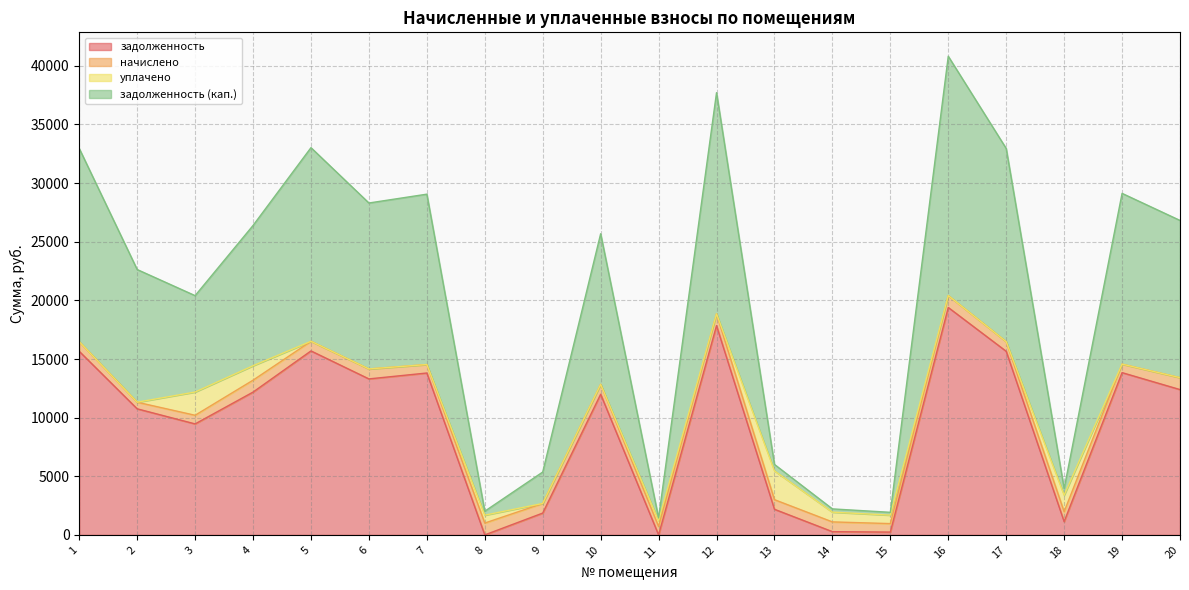

How many lines are shown in the chart?

4